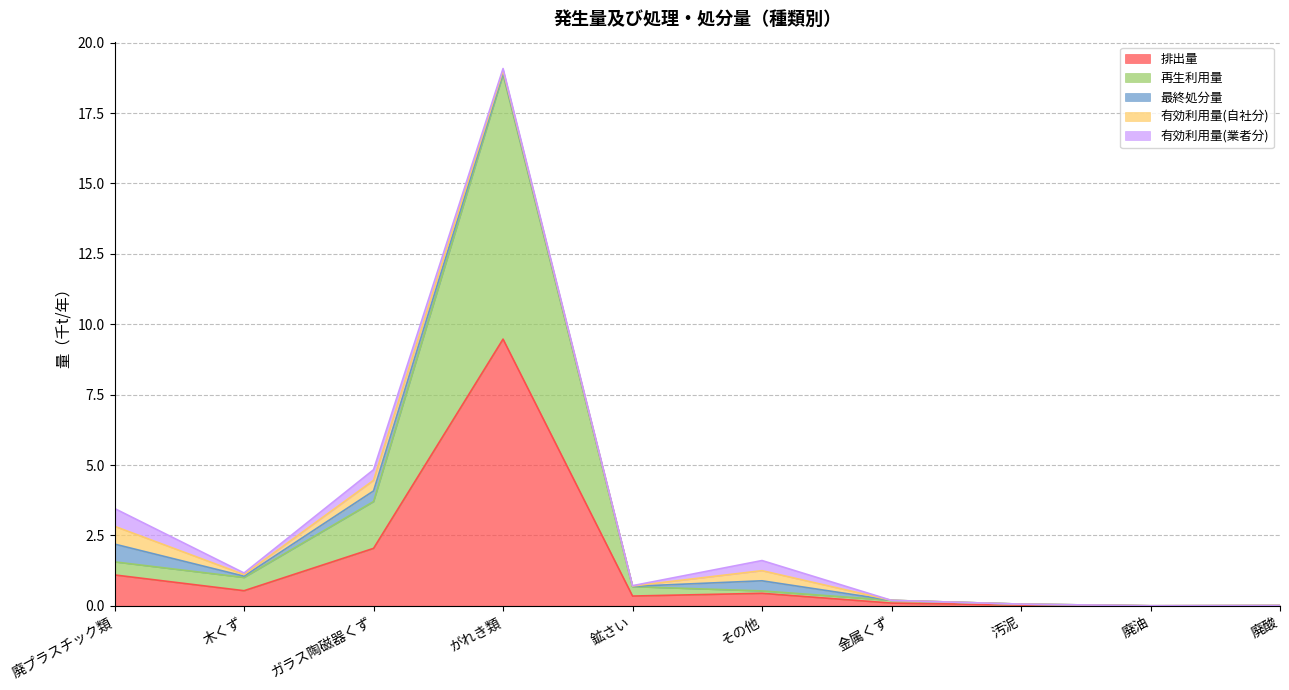

At which label is 発生量 closest to 7?

がれき類